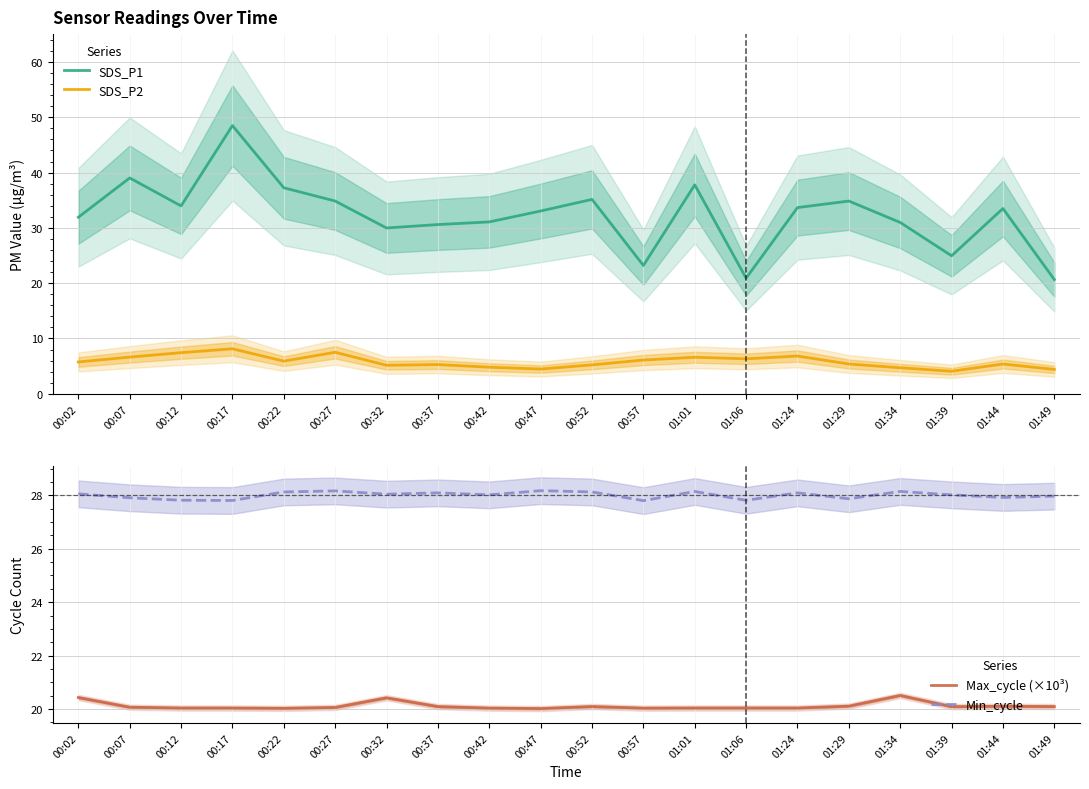

Where does the Min_cycle series first go above 28?

00:02